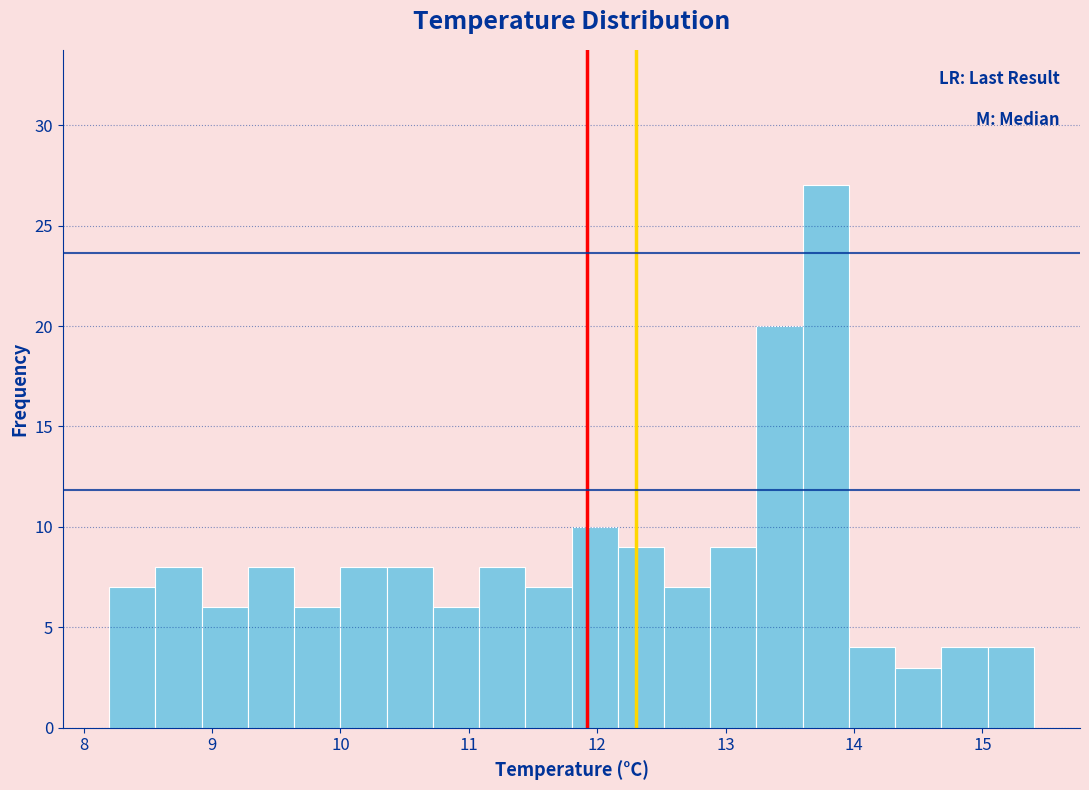

Around what value on the x-axis is the tallest bar? Give the approximate position of its centre, as read against the axis.

13.8